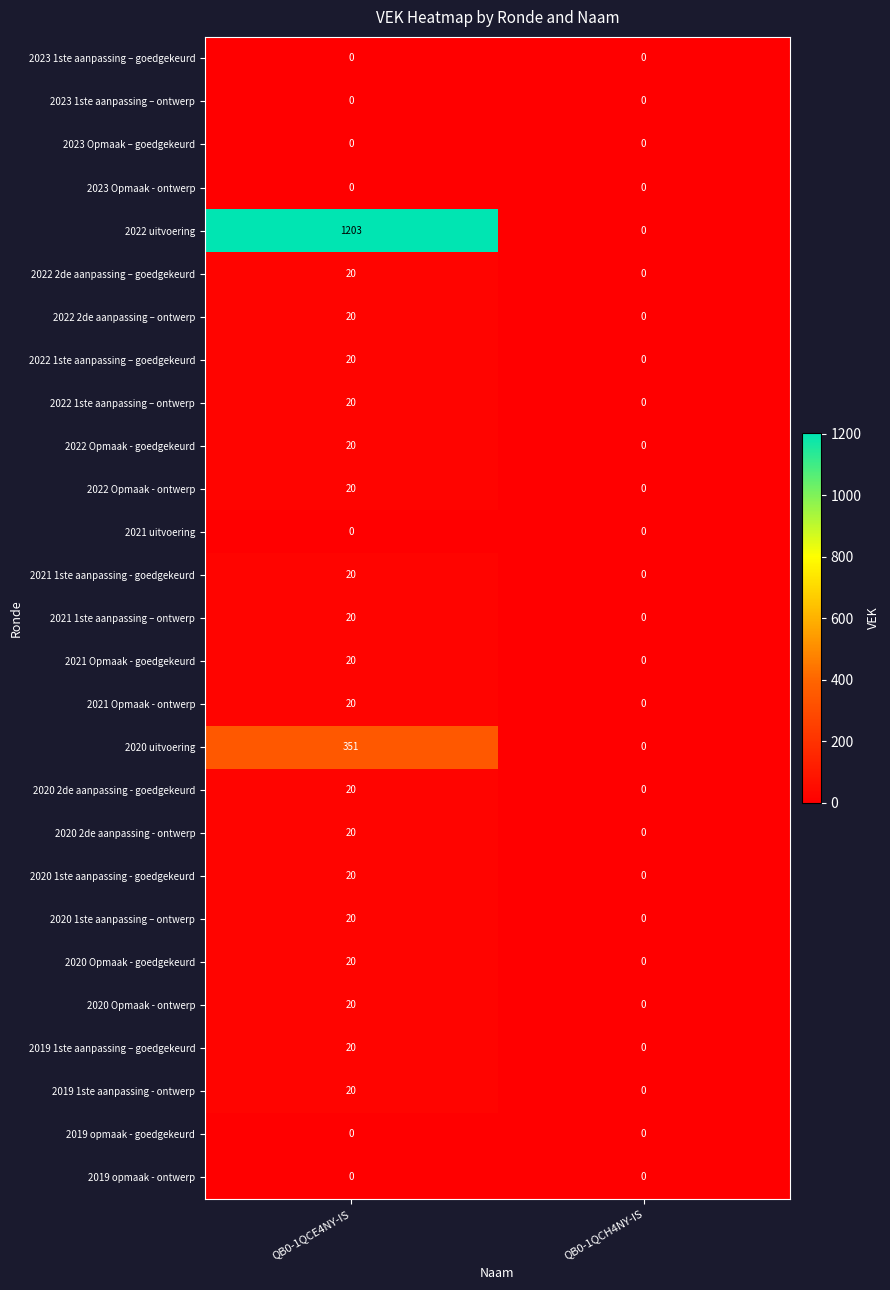

What is the average value of the 2020 Opmaak - ontwerp series?

10